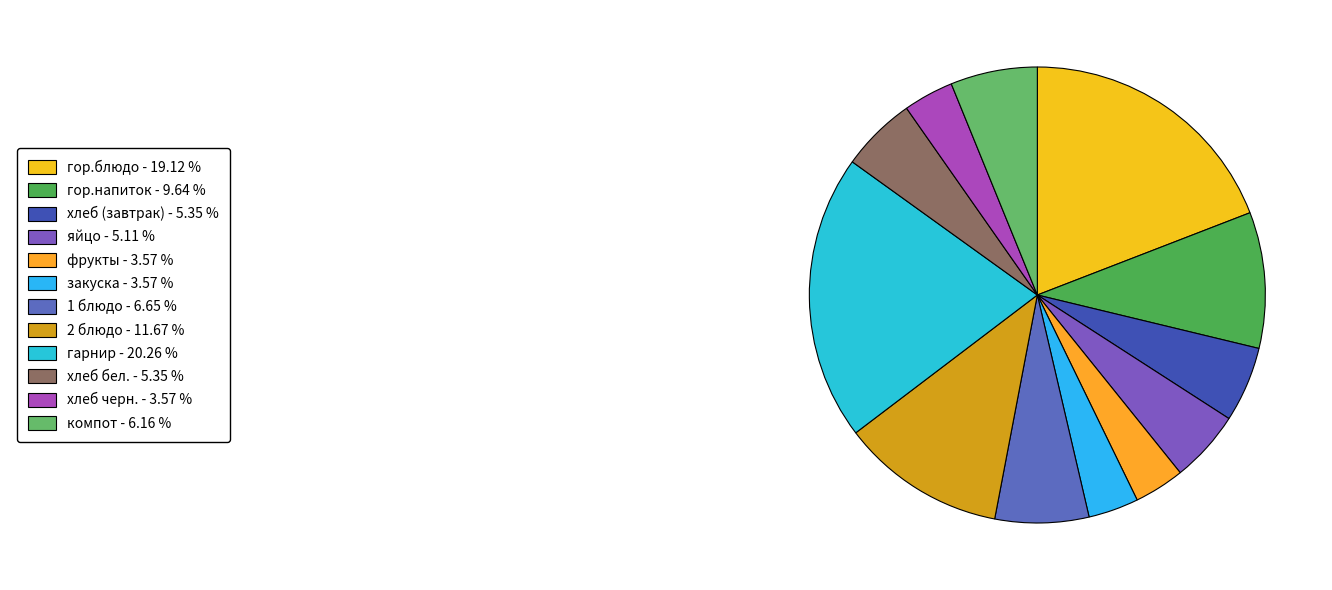

How many slices are in this pie chart?

12